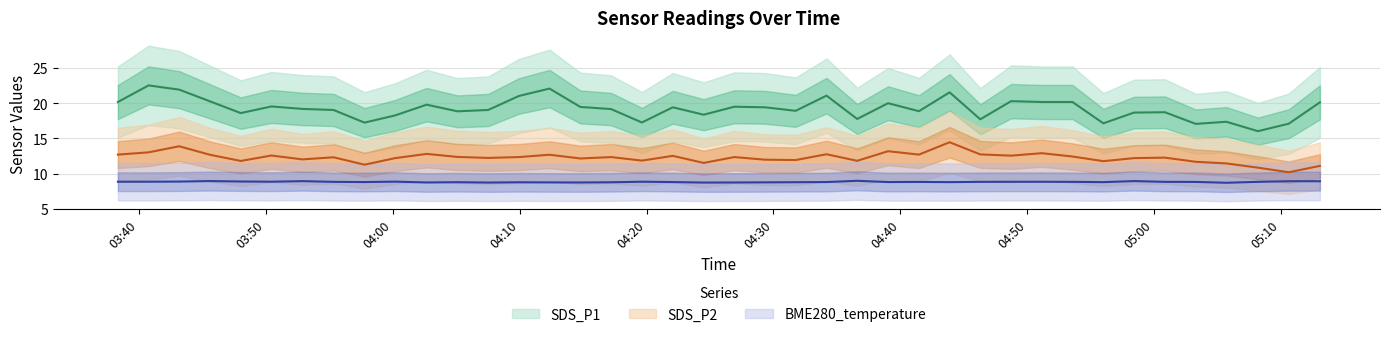

True or false: SDS_P2 has more than 1 interior local peaks.

True